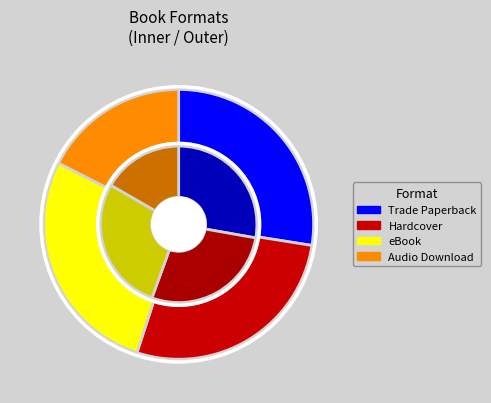

Which slice is the largest?

Trade Paperback